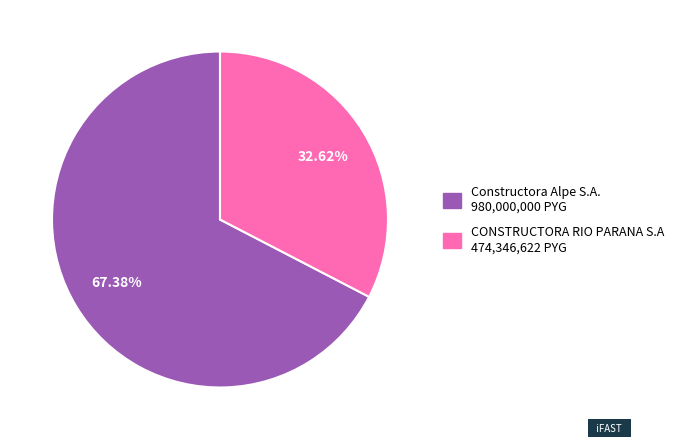

To the nearest percent, what percentage of the pie is Constructora Alpe S.A.?

67%